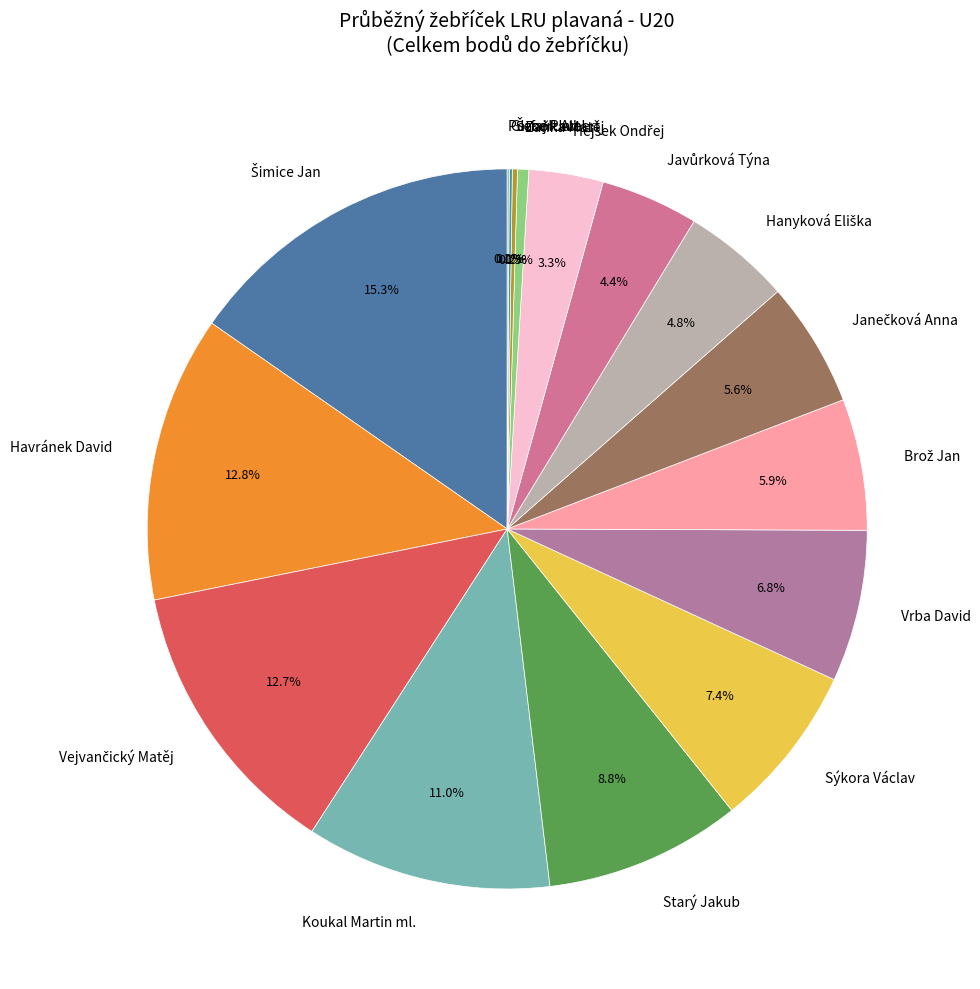

Between Sýkora Václav and Vrba David, which is larger?

Sýkora Václav